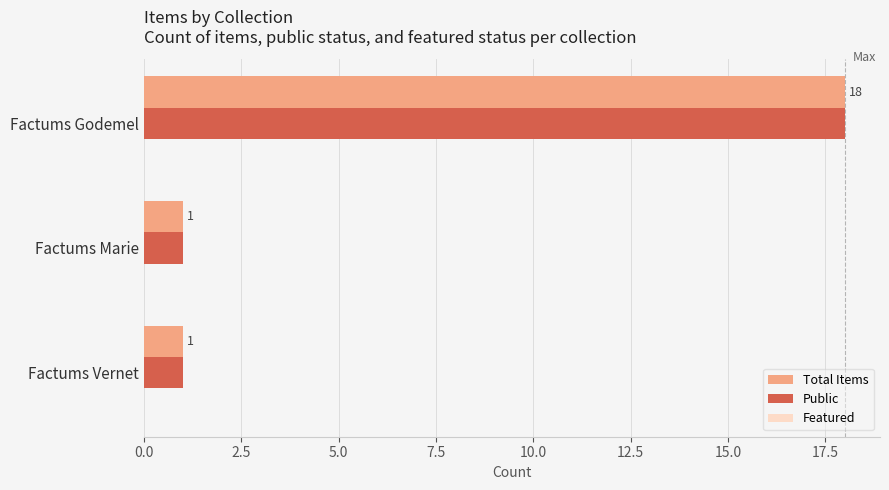

What is the difference between the maximum and minimum values in the Total Items series?

17